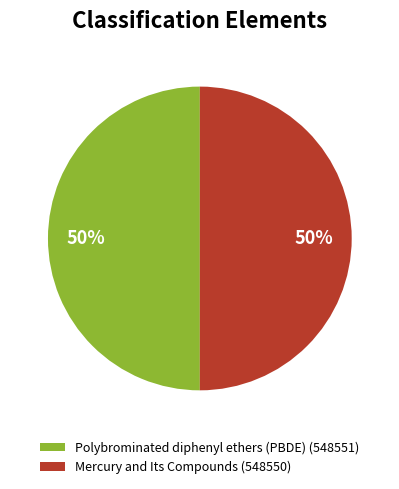

Combined, do Polybrominated diphenyl ethers (PBDE) and Mercury and Its Compounds account for over 50%?

Yes